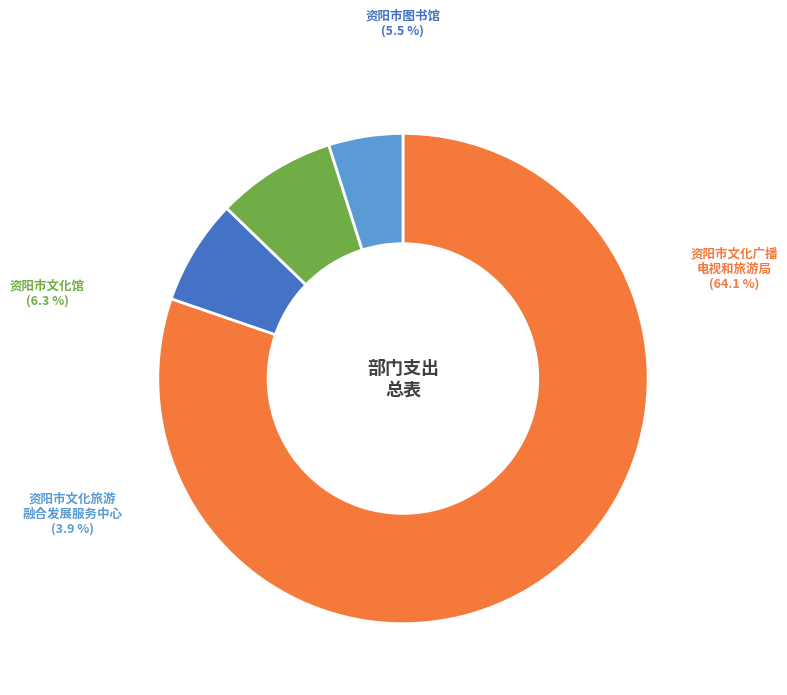

How many segments does this pie chart have?

4